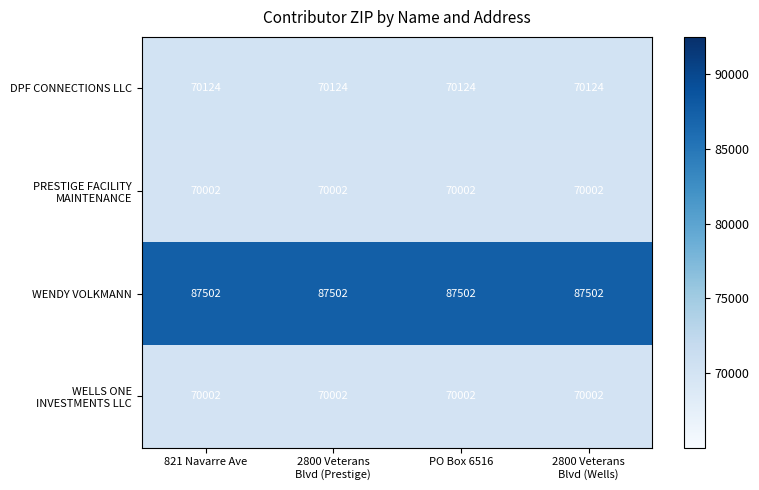

What is the average value of the DPF CONNECTIONS LLC series?

70124